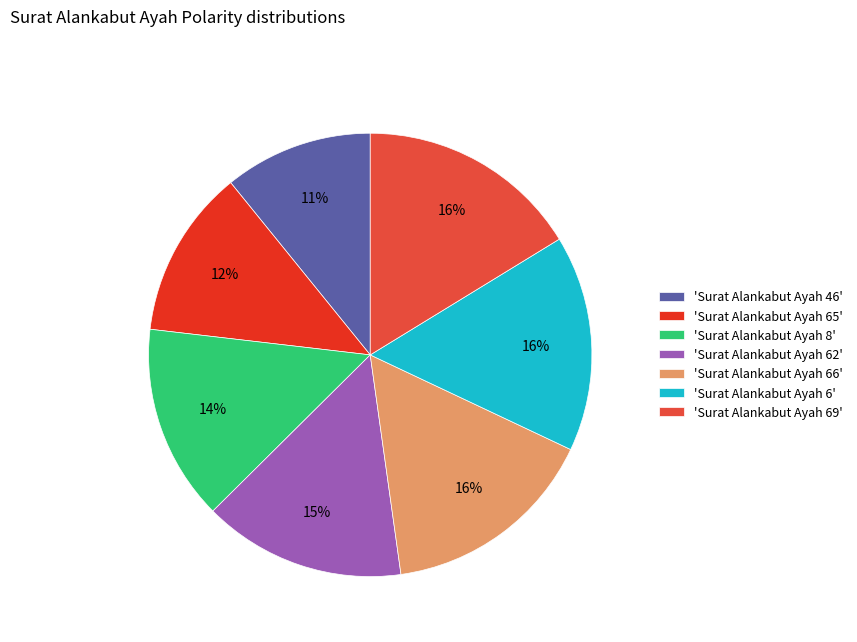

Do 'Surat Alankabut Ayah 65' and 'Surat Alankabut Ayah 66' together represent more than half of the pie?

No